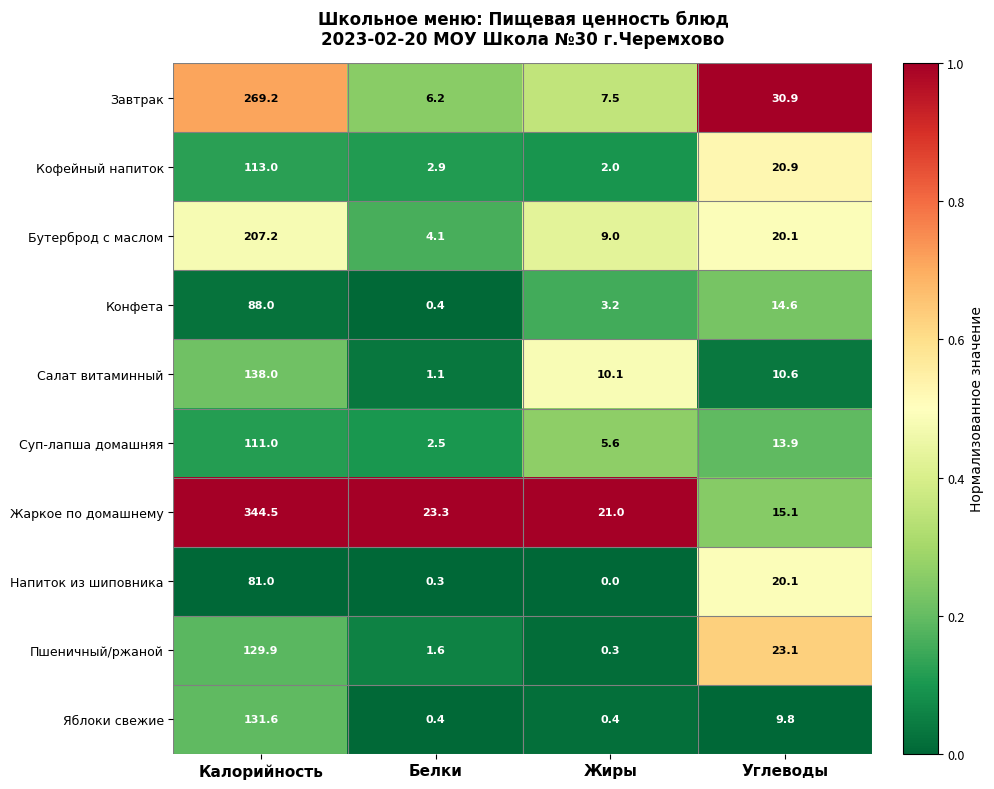

At which category does the chart reach its minimum across all series?

Жиры